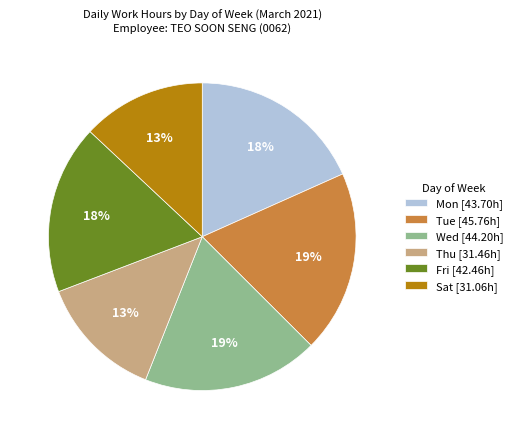

Approximately how many times larger is the value at Mon [43.70h] compared to Thu [31.46h]?

1.4